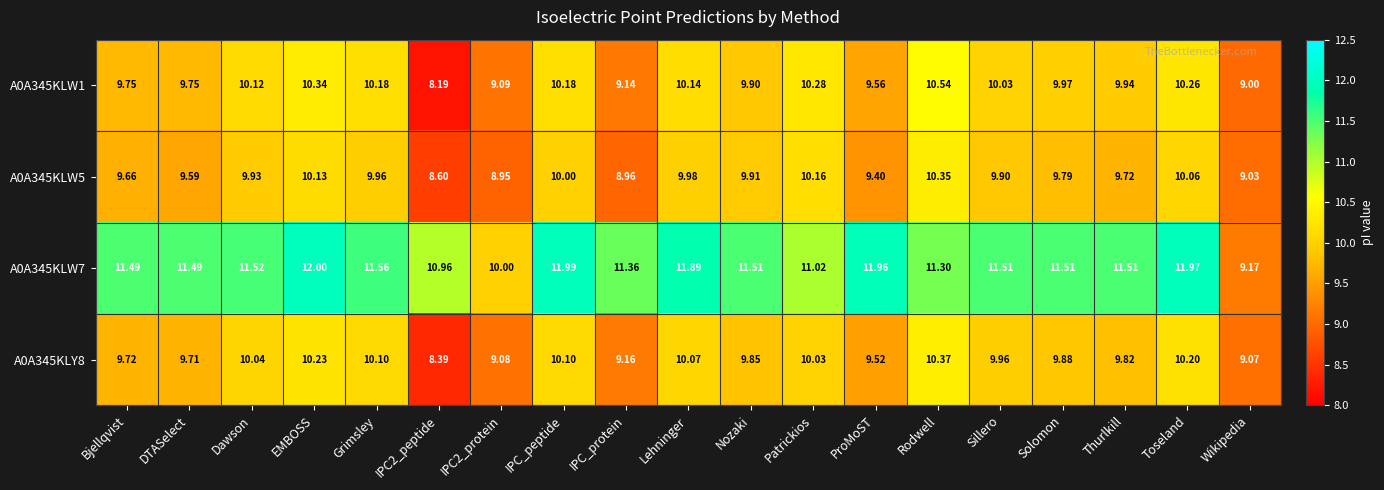

Which label corresponds to the largest value in the chart?

EMBOSS